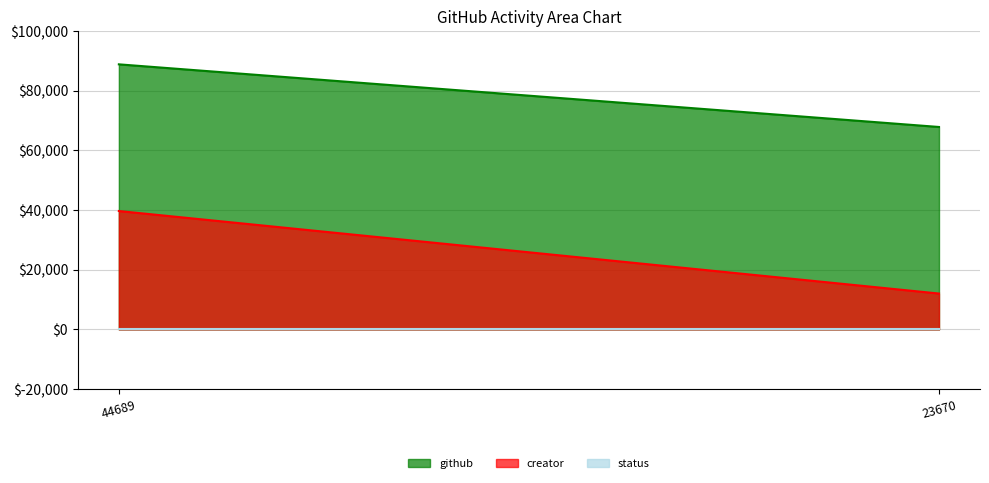

How many data points does each series have?

2